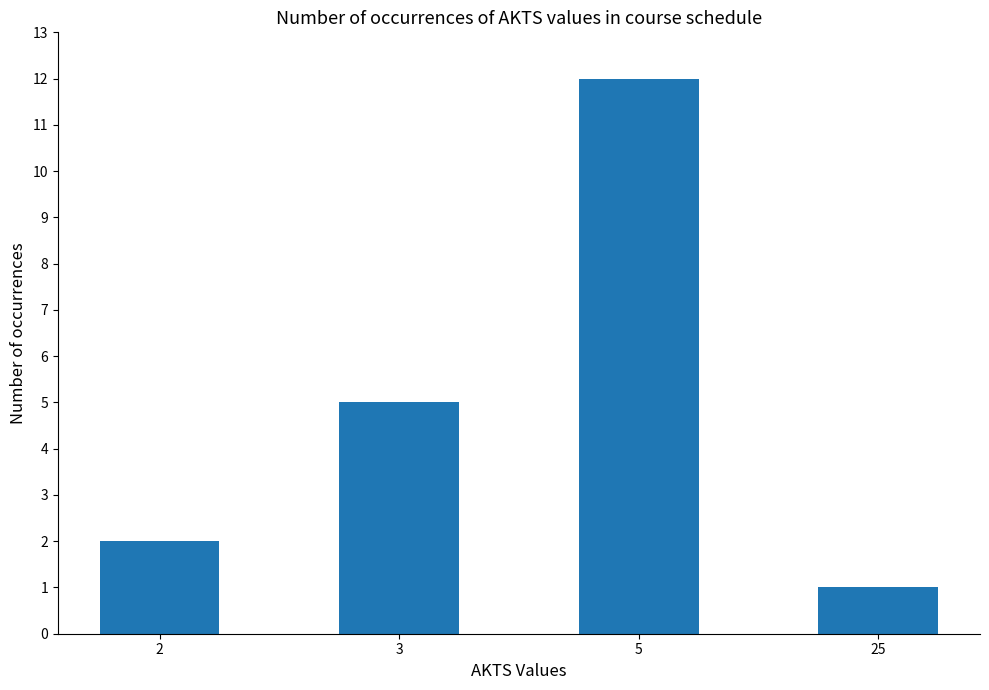

At which category does the chart reach its minimum across all series?

25